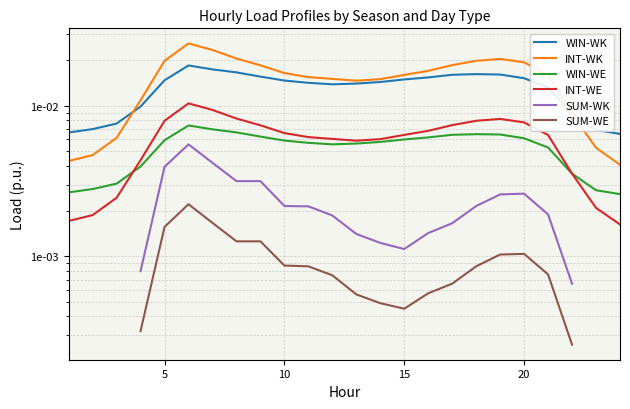

How many interior local peaks does the INT-WE series have?

2